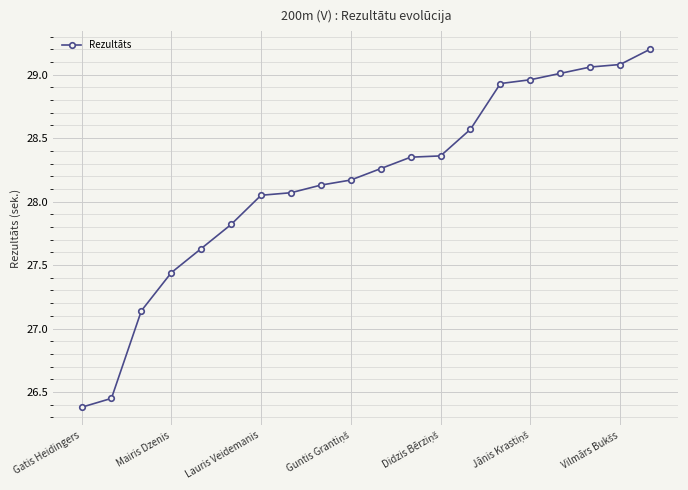

What is the difference between the maximum and minimum values?

2.8